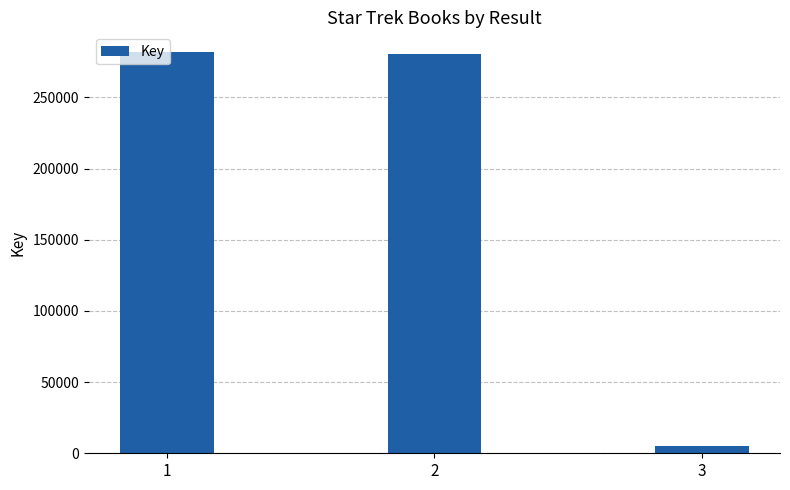

Approximately how many times larger is the value at 1 compared to 2?

1.0